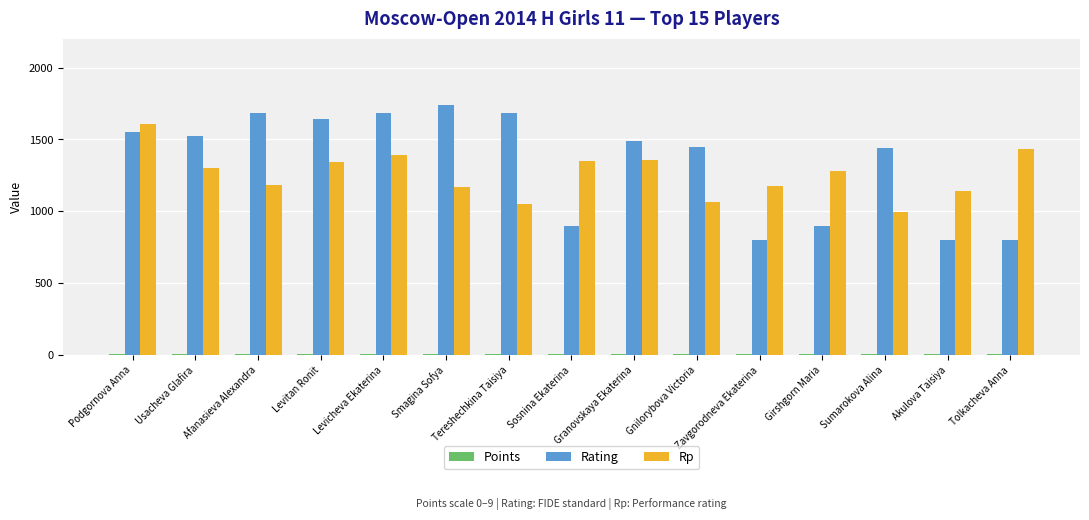

True or false: Rp has a value of 227.6 at Sumarokova Alina.

False